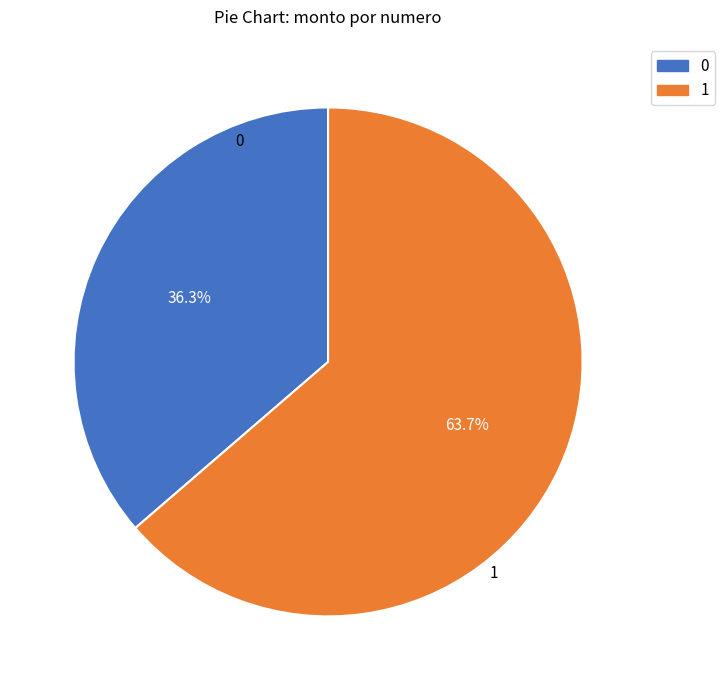

Does any single category account for the majority?

Yes